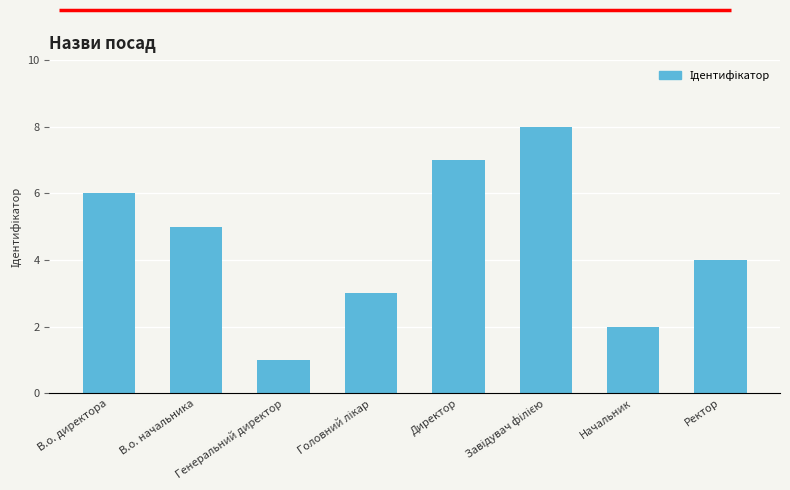

True or false: the data shows 4 at В.о. директора.

False